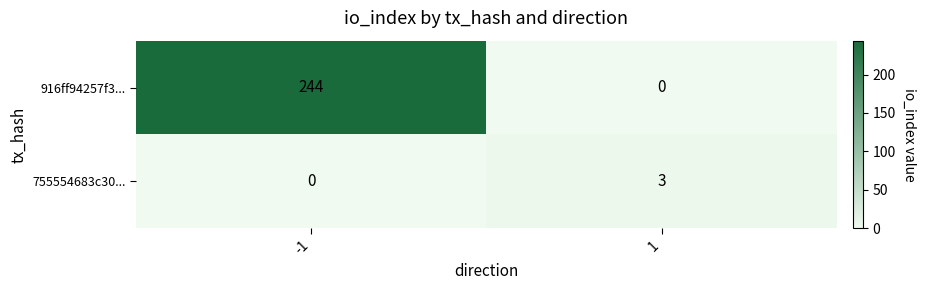

Reading right to left, extract all data points from this chart.

916ff94257f3...: 0	244
755554683c30...: 3	0